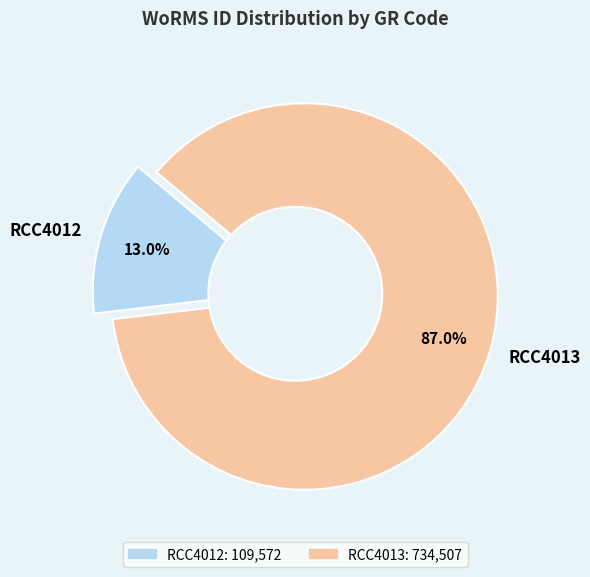

To the nearest percent, what portion does RCC4013 represent?

87%